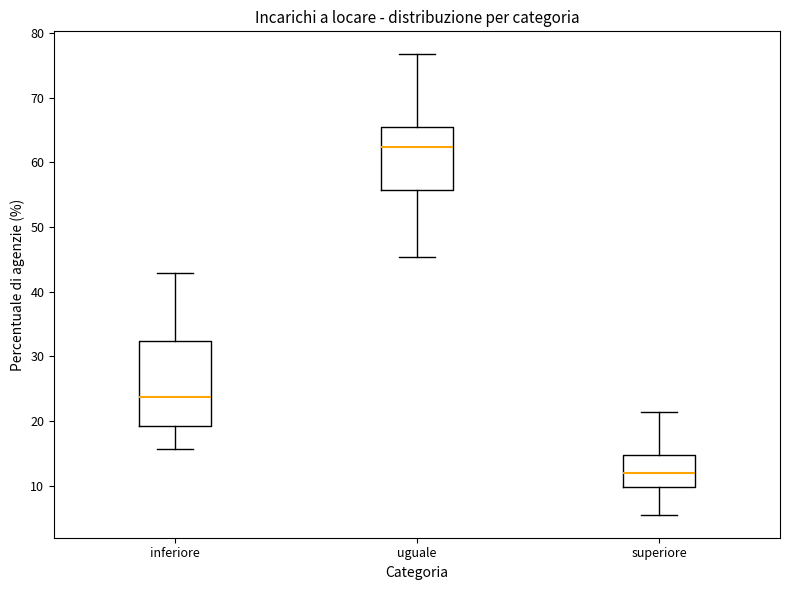

Reading left to right, read every box against the y-axis: the position of its median line, the range the box covers, and the ends of its whiskers. The values are not printed on the chart, so give them approximately, as read against the axis.

inferiore: median 24, box 19 to 32, whiskers 16 to 43
uguale: median 62, box 56 to 65, whiskers 45 to 77
superiore: median 12, box 10 to 15, whiskers 6 to 21